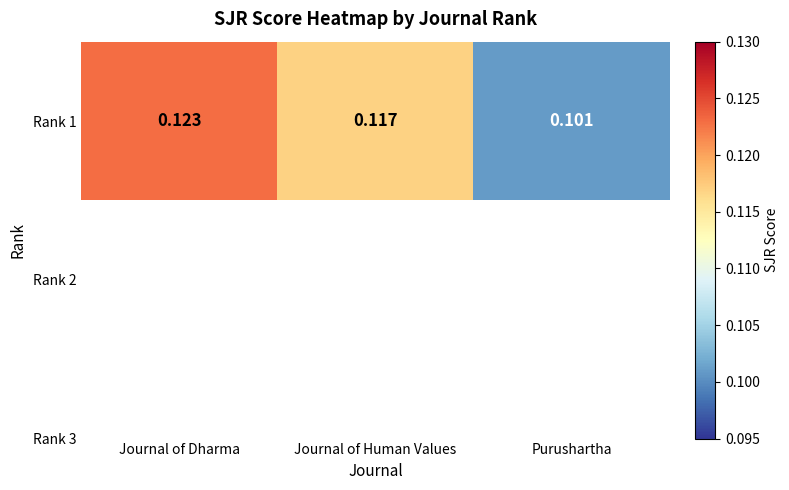

True or false: the data shows 0.2 at Purushartha.

False